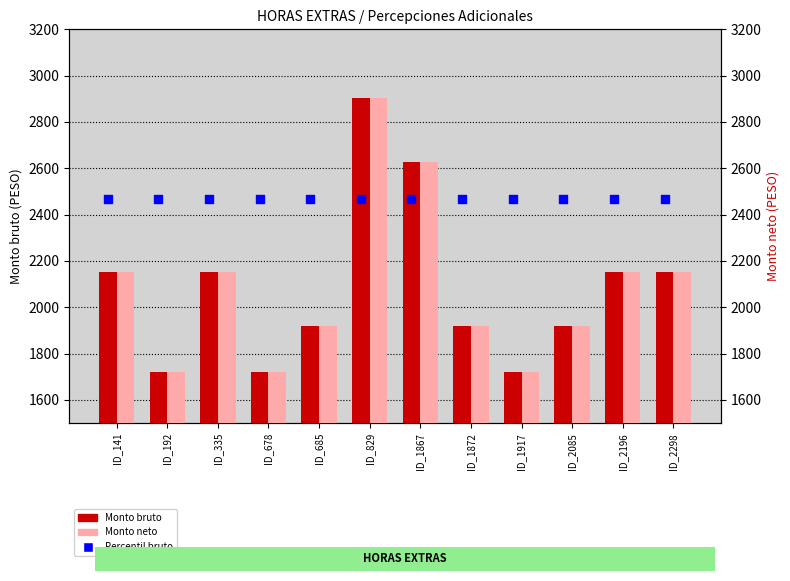

What is the total value across all series at ID_1867?

7721.6